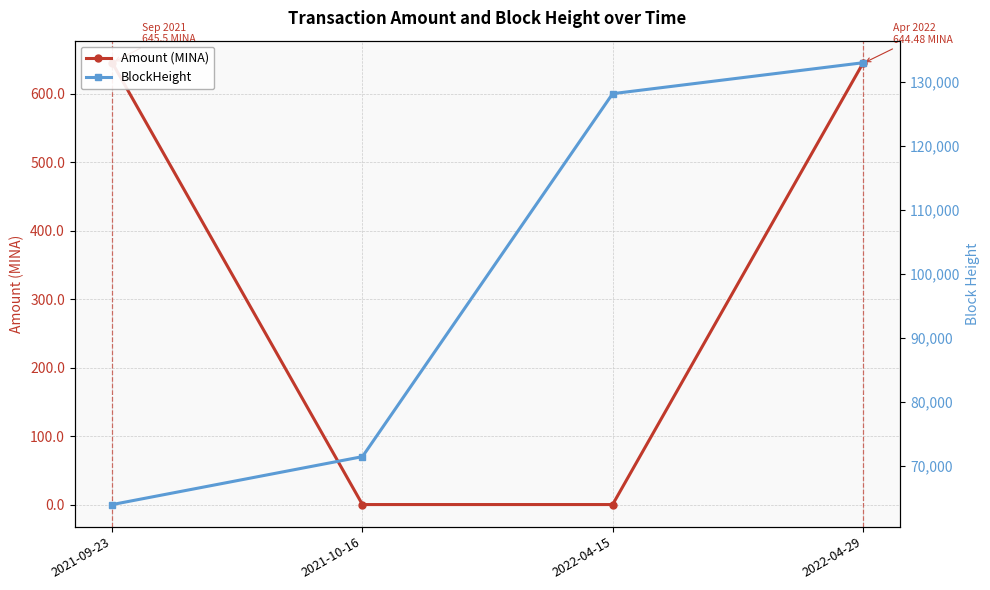

True or false: BlockHeight and Amount (MINA) intersect in this chart.

False